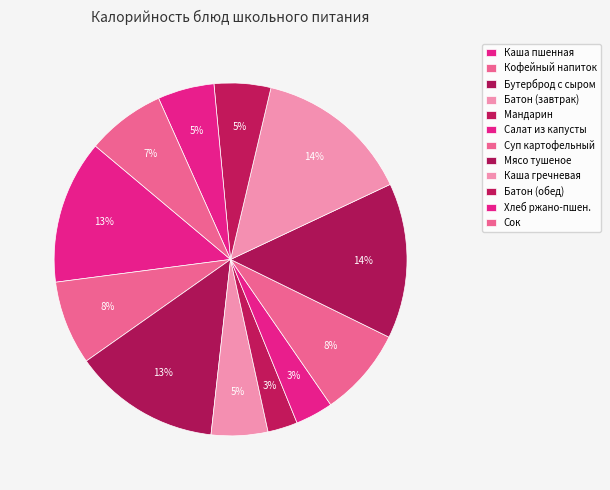

Between Каша гречневая and Мясо тушеное, which is larger?

Каша гречневая